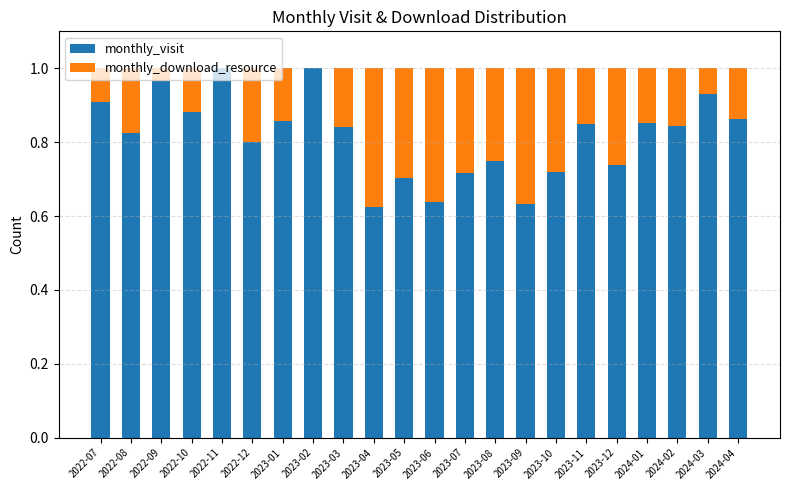

What is the sum of all monthly_visit values?

17.9